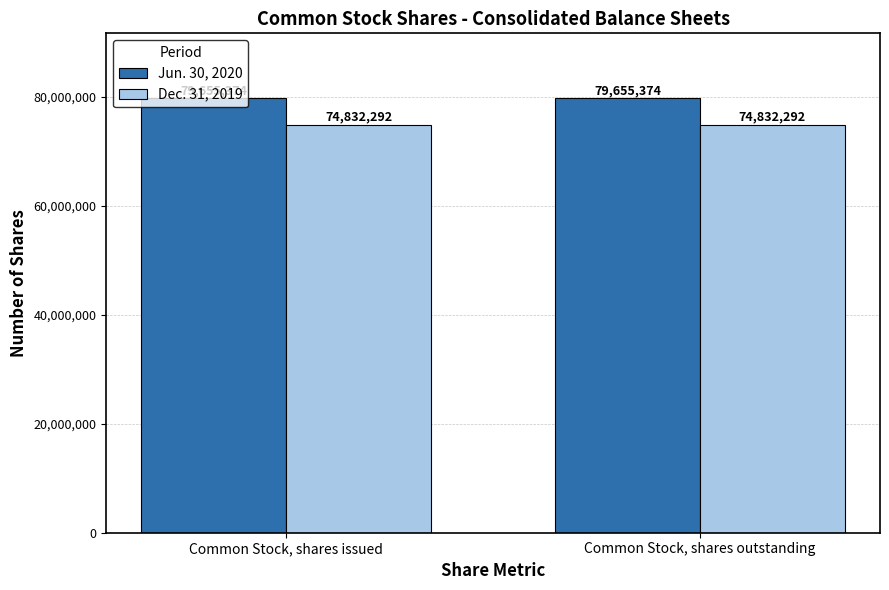

What is the spread (max minus min) of values at Common Stock, shares outstanding?

4823082